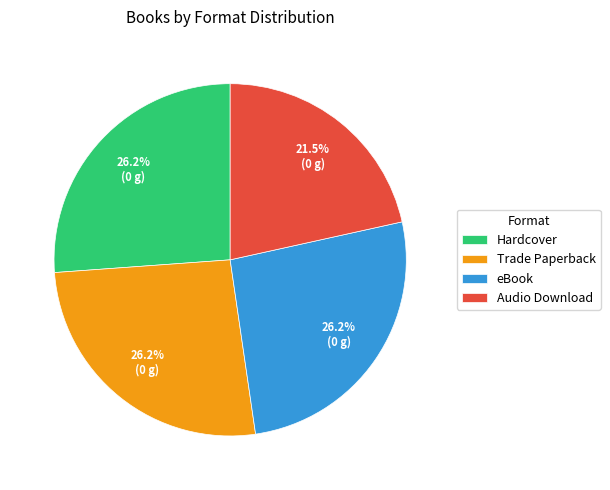

What percentage is the Trade Paperback slice, to the nearest percent?

26%